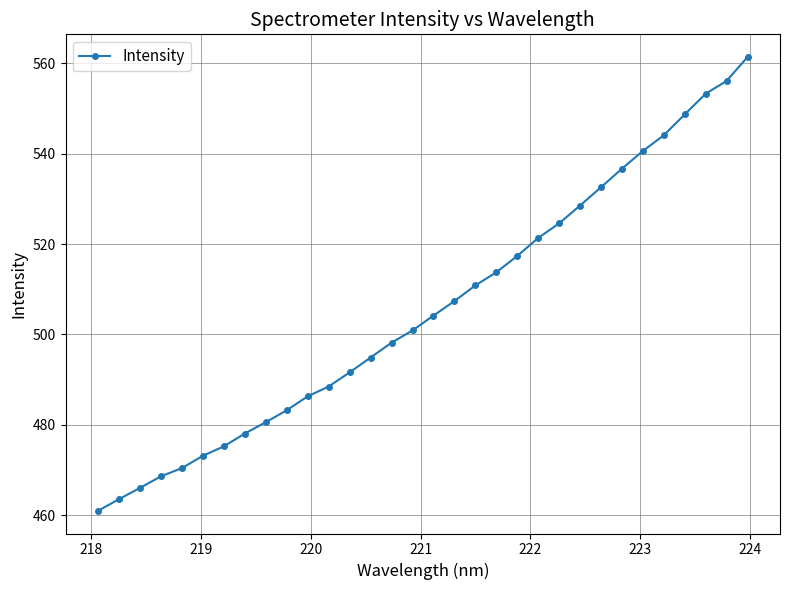

What is the value of the 30th point from the left?

553.3